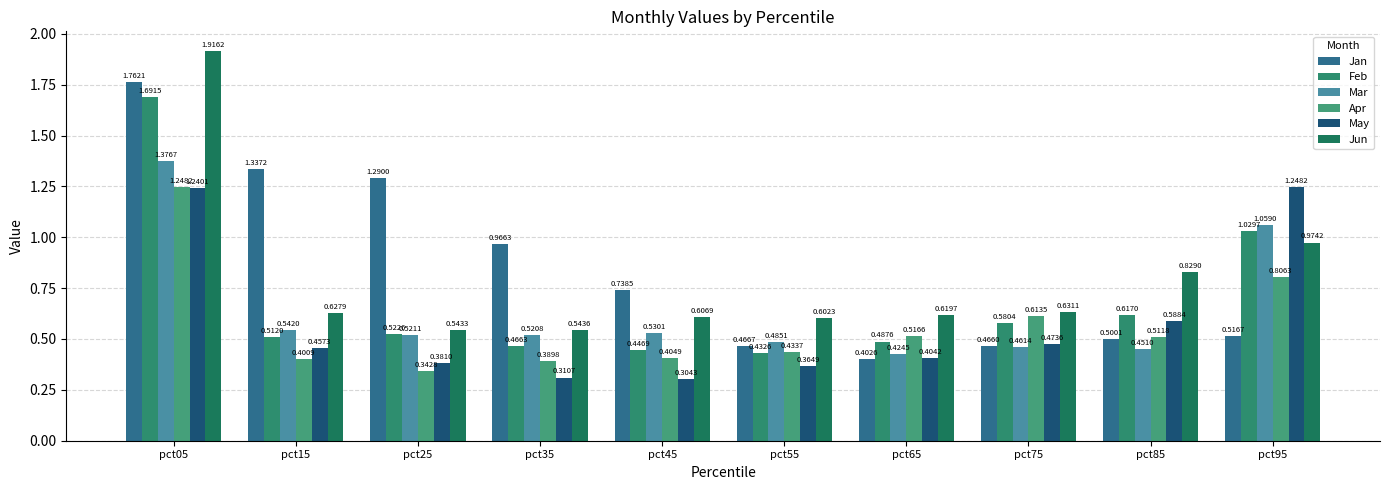

Which category has the lowest value in the May series?

pct45